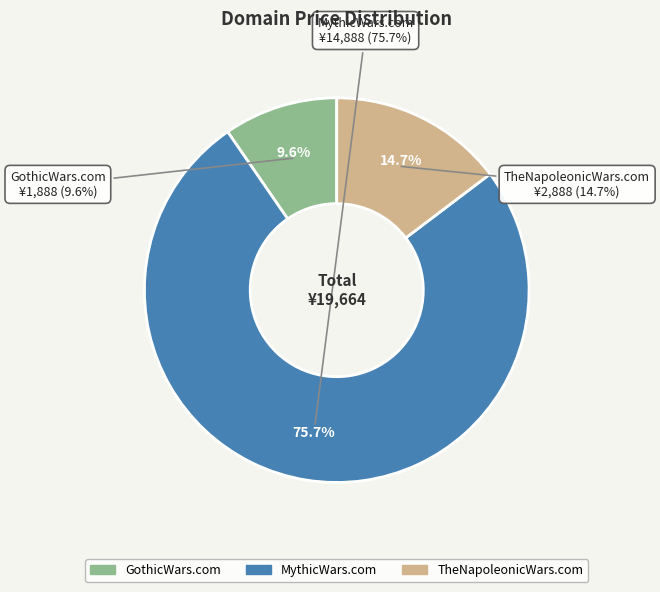

Count the number of slices in the pie.

3